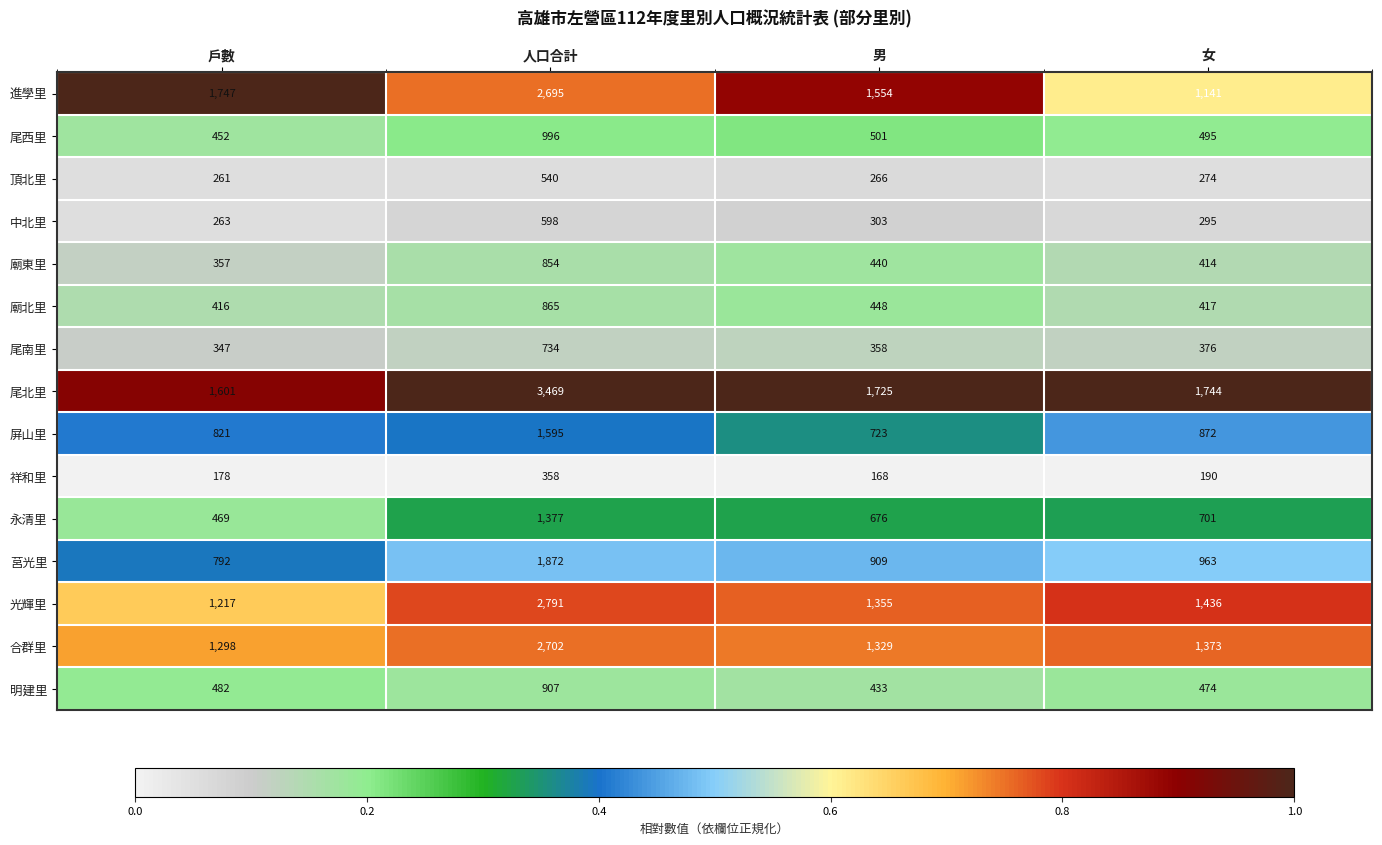

Rank the series at 男 from lowest to highest value.

祥和里, 頂北里, 中北里, 尾南里, 明建里, 廟東里, 廟北里, 尾西里, 永清里, 屏山里, 莒光里, 合群里, 光輝里, 進學里, 尾北里